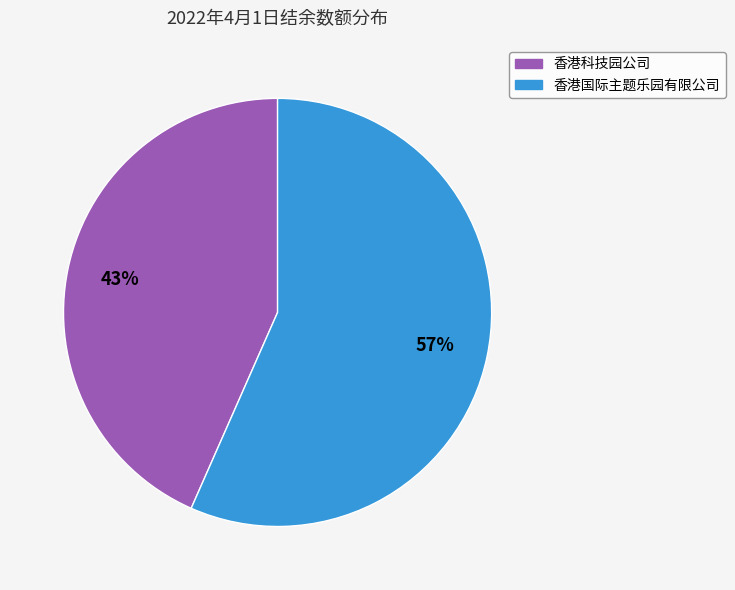

Rank the categories by value from highest to lowest.

香港国际主题乐园有限公司, 香港科技园公司